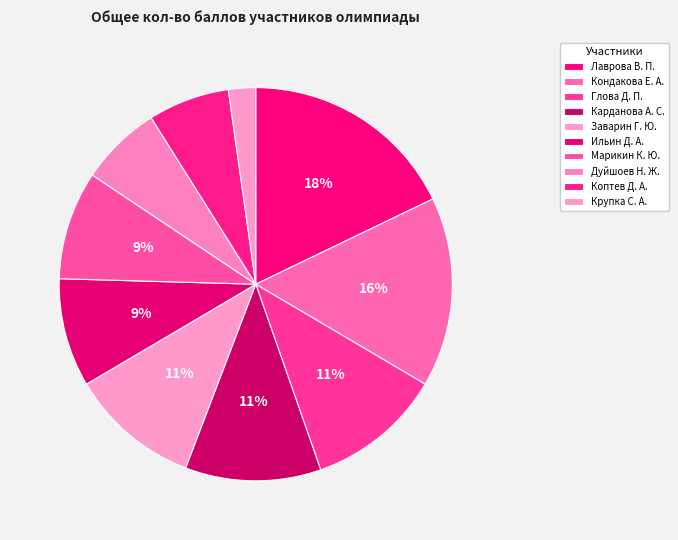

To the nearest percent, what percentage of the pie is Дуйшоев Н. Ж.?

7%